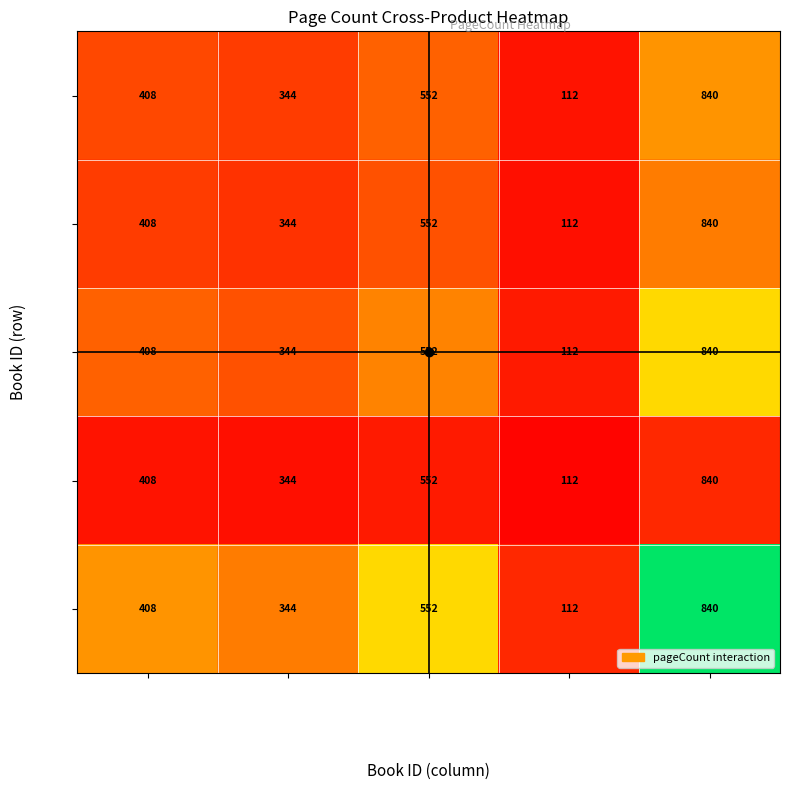

What is the total value across all series at Избрани творби?

2760